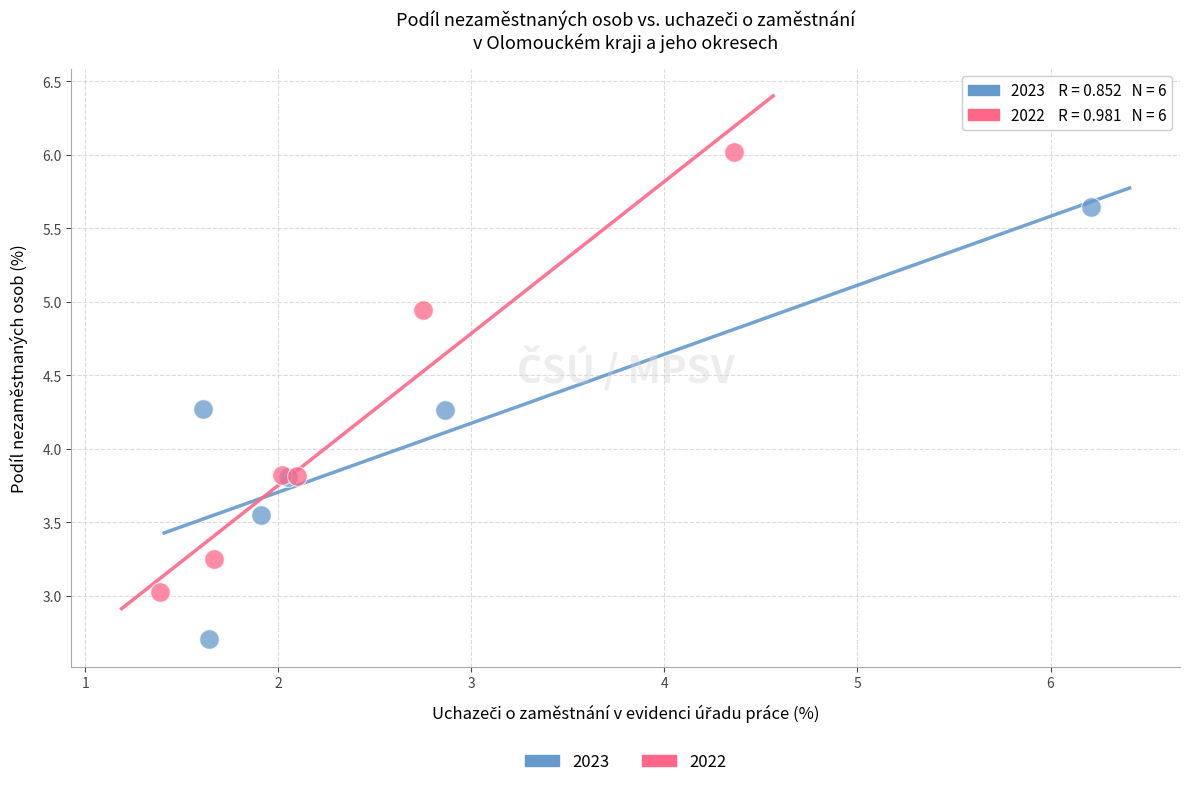

Which series reaches the minimum Y coordinate?

2023